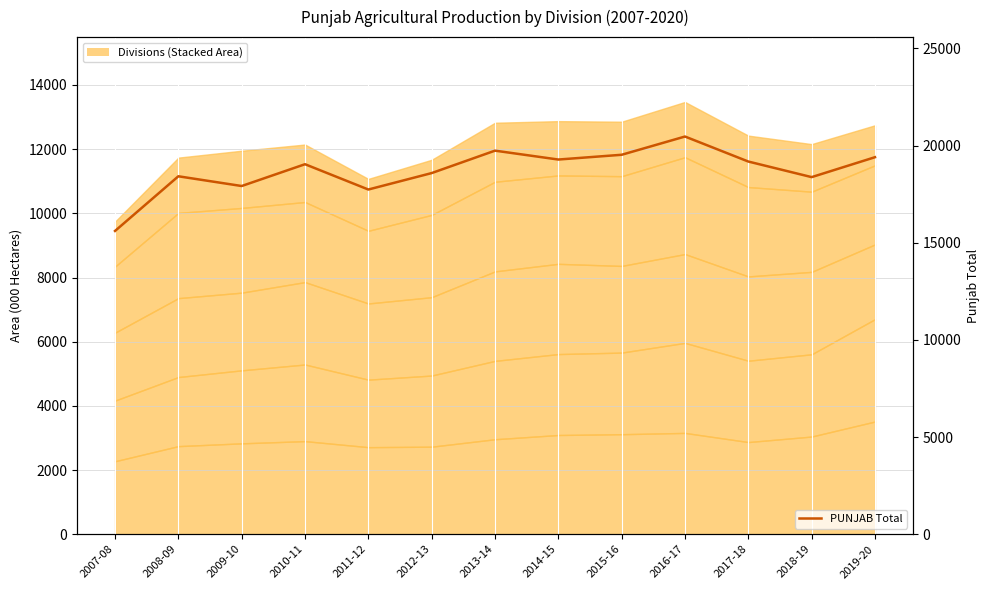

What is the ratio of the value at 2008-09 to the value at 2009-10?

1.0